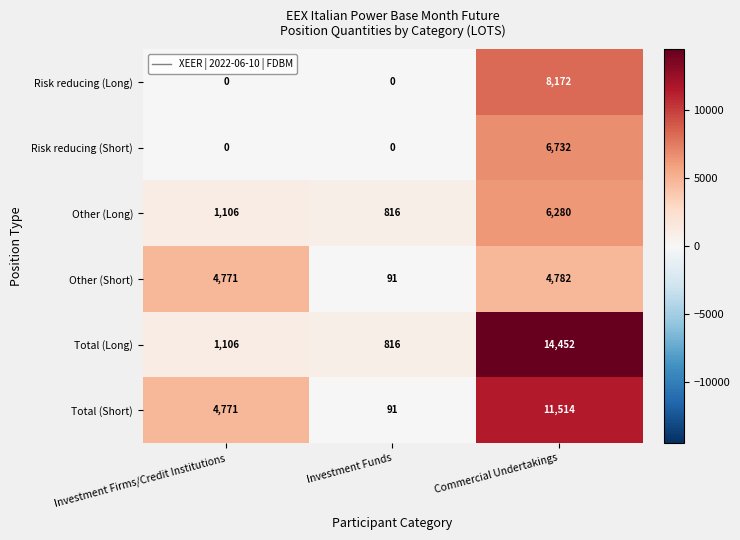

What value does the Other (Short) series have at Investment Firms/Credit Institutions?

4771